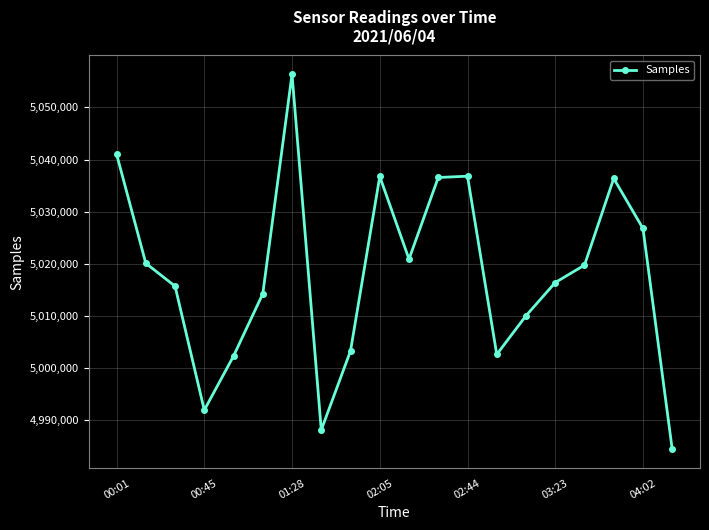

How many distinct data groups are displayed?

1